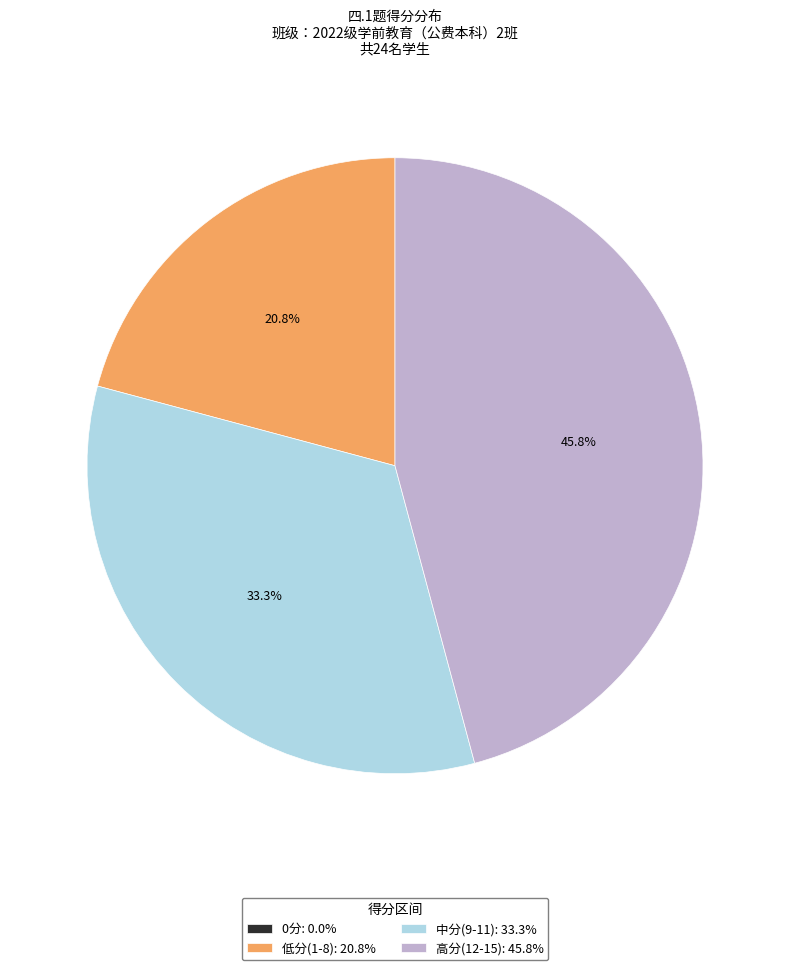

Is there any slice that represents more than half of the pie?

No